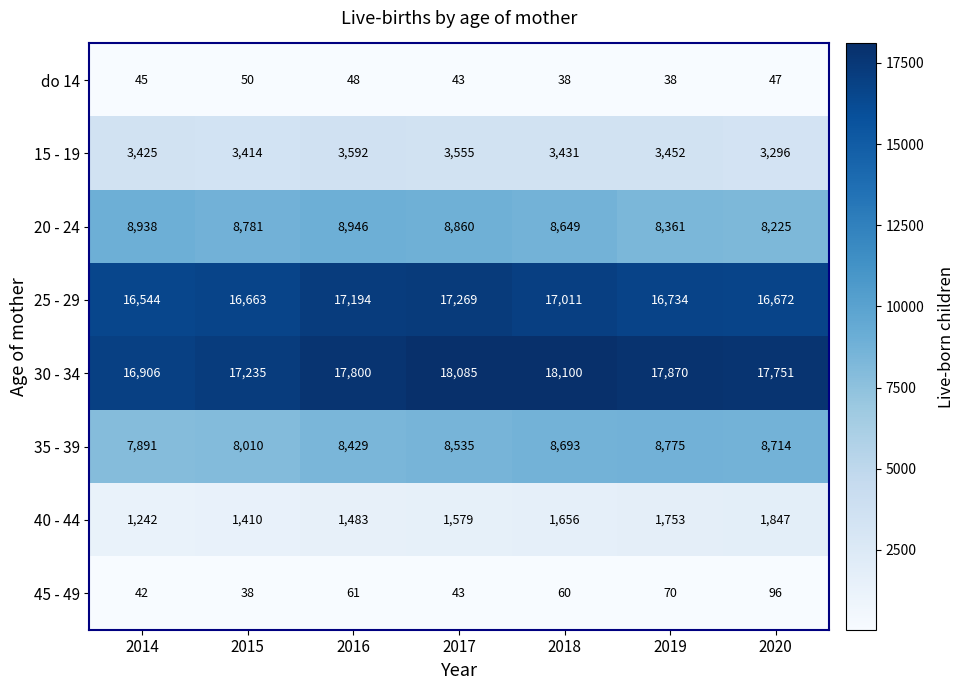

Where is 45 - 49 nearest to the value 67?

2019